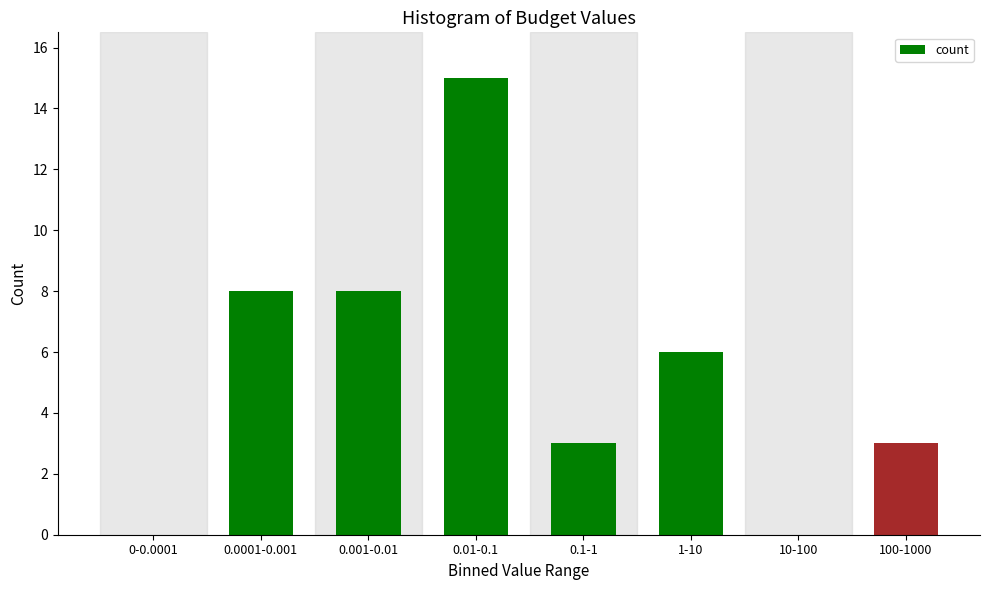

Reading right to left, extract all data points from this chart.

100-1000=3	10-100=0	1-10=6	0.1-1=3	0.01-0.1=15	0.001-0.01=8	0.0001-0.001=8	0-0.0001=0